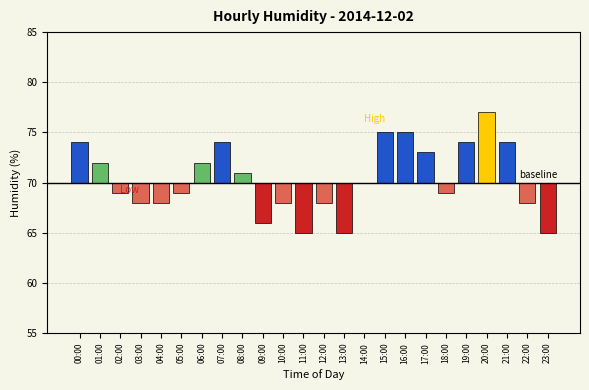

What is the label of the 18th bar from the left?

17:00